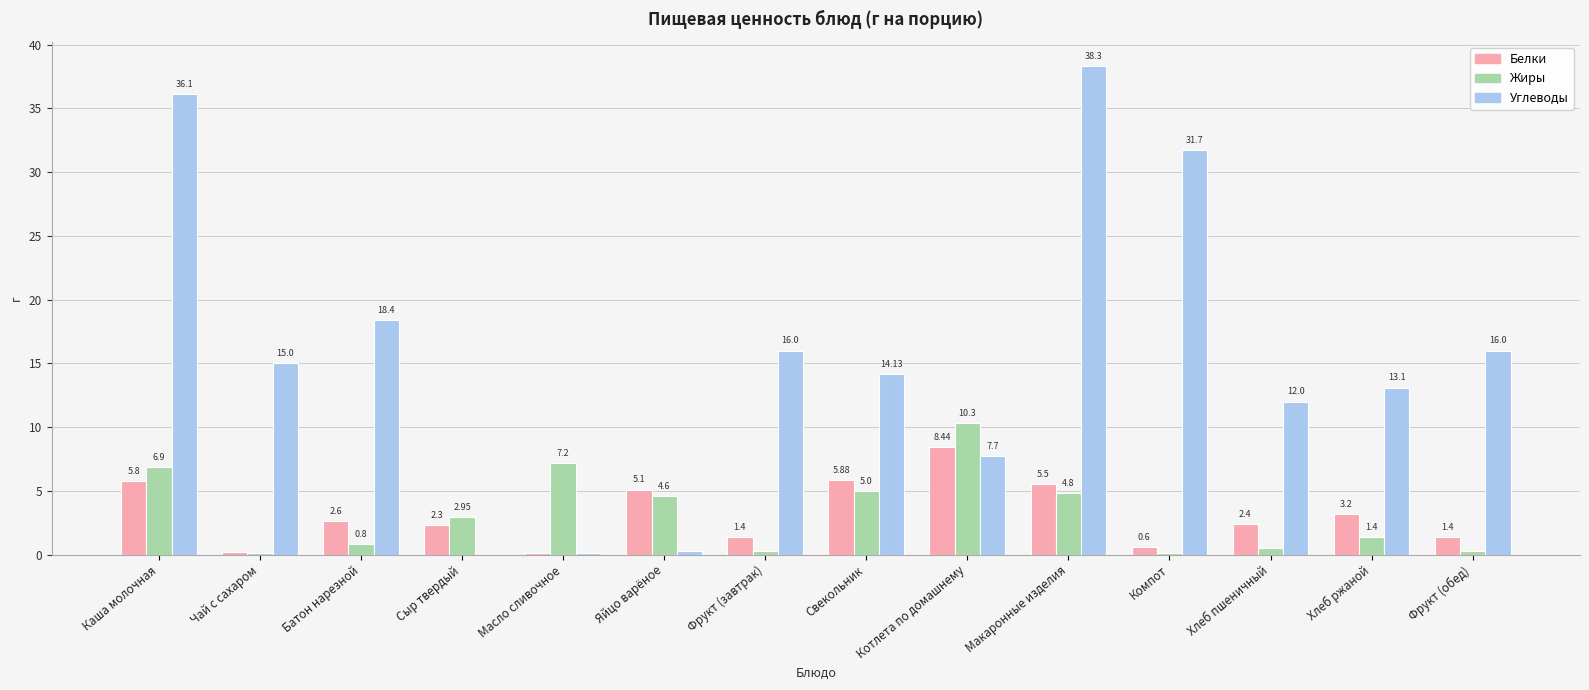

Between Батон нарезной and Хлеб пшеничный, which series saw the biggest shift?

Углеводы